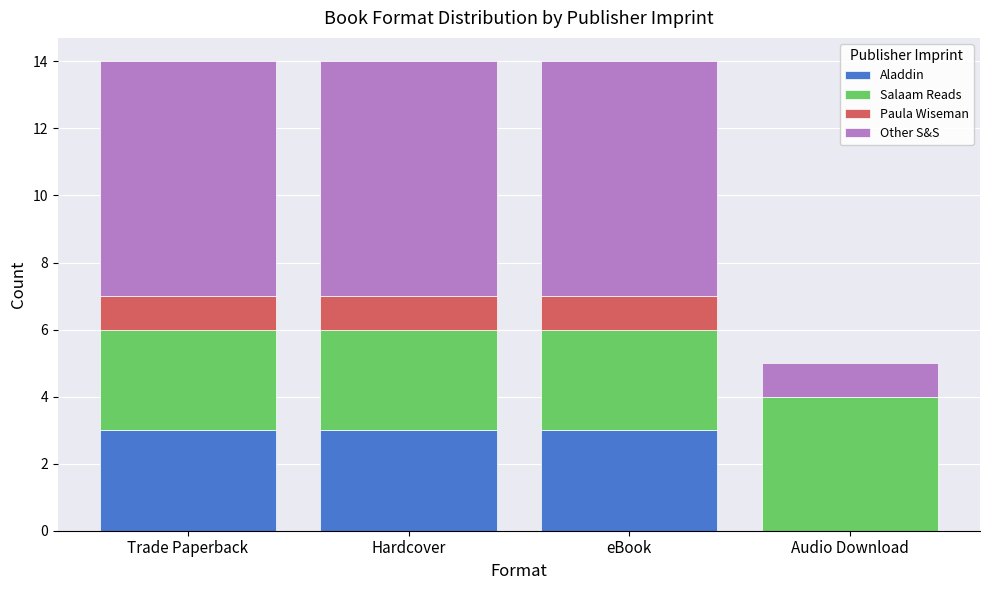

How many distinct data groups are displayed?

4